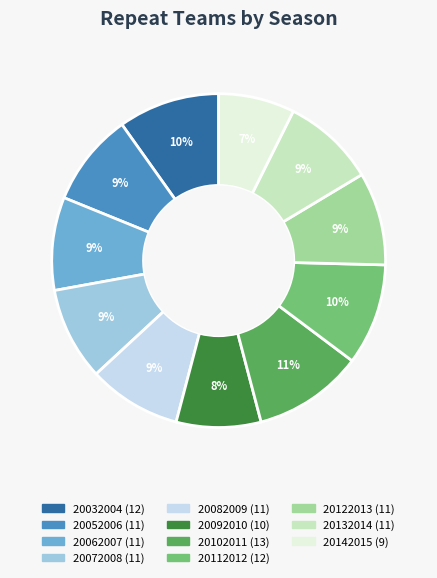

Which slice is the largest?

20102011